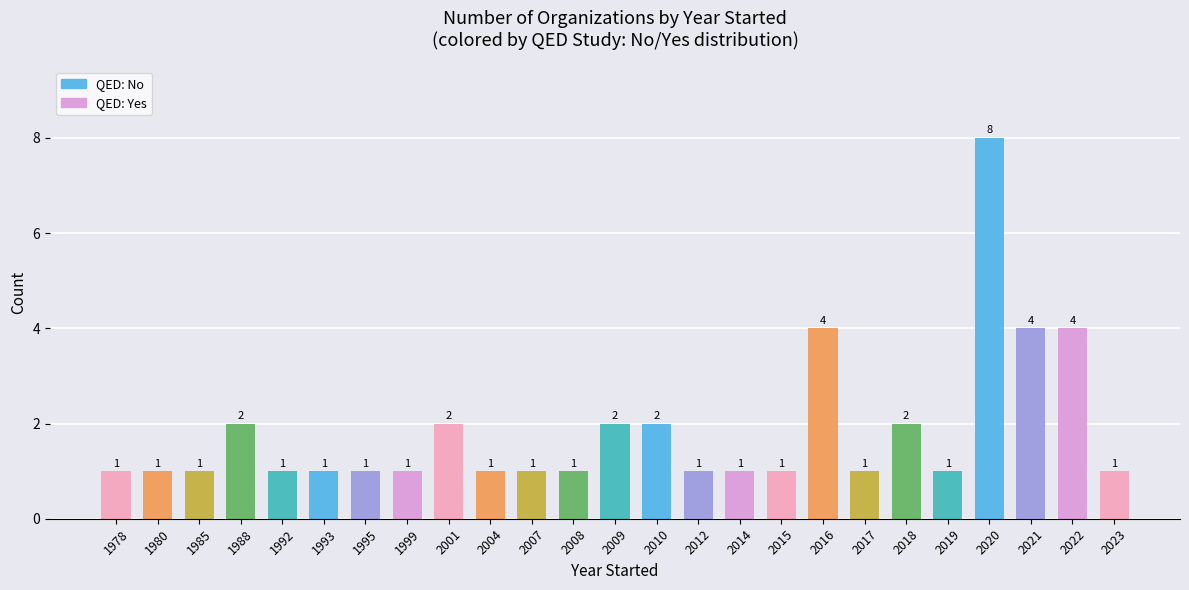

What is the difference between the maximum and minimum values?

7